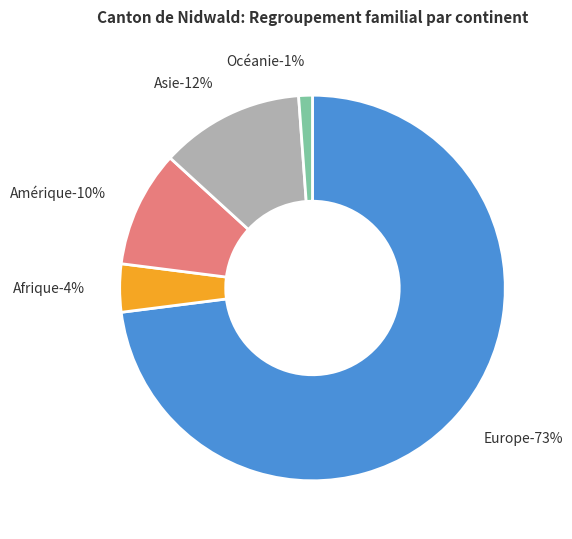

What is the ratio of the value at Océanie to the value at Amérique?

0.1